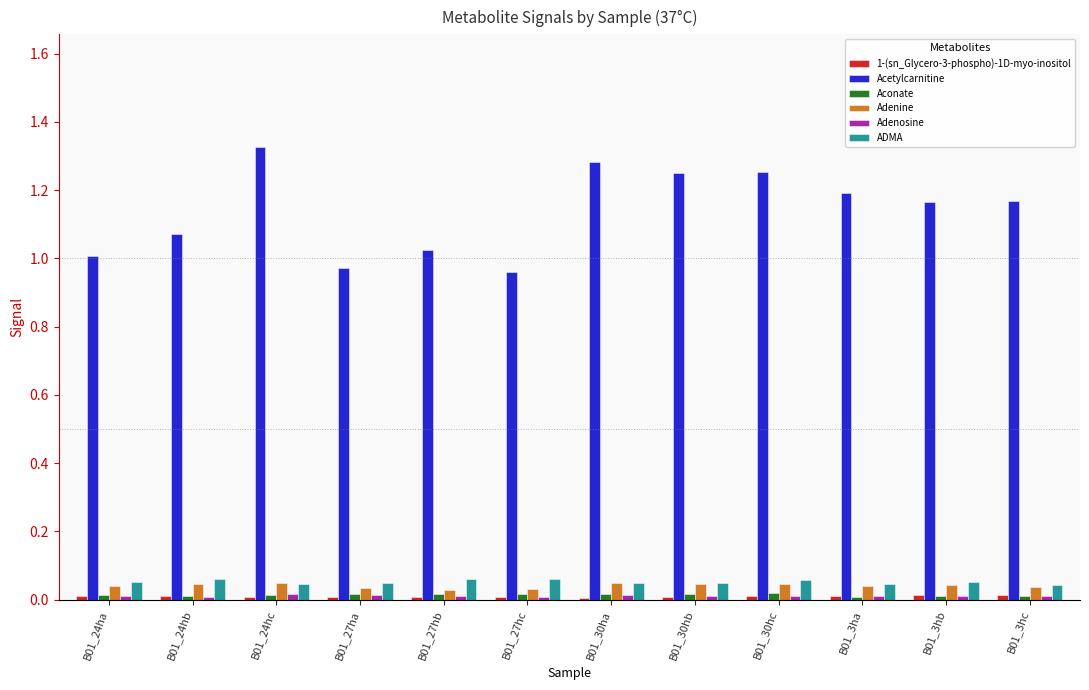

Which category has the highest value across all series?

B01_24hc